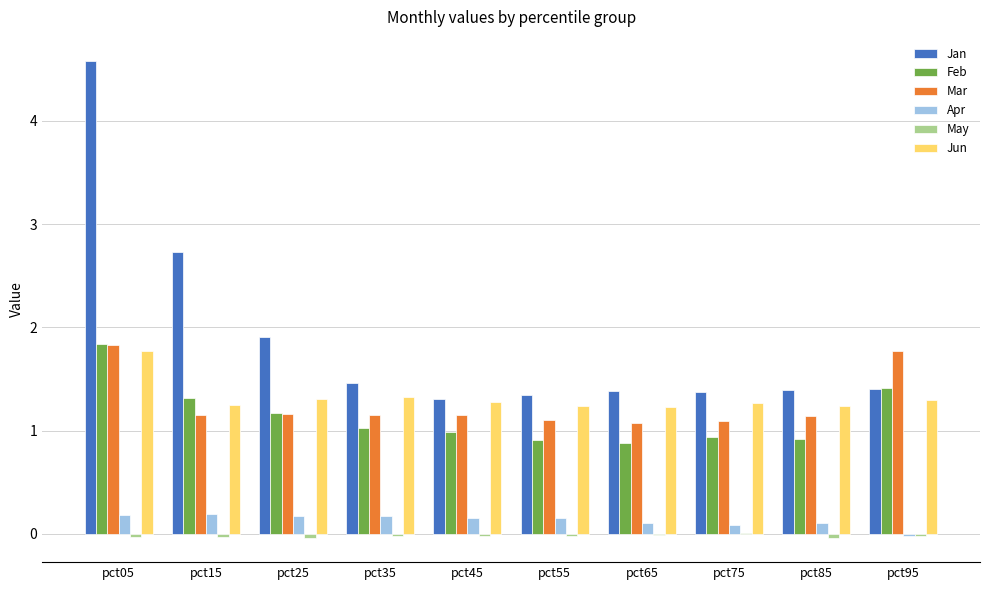

What is the greatest value displayed?

4.6